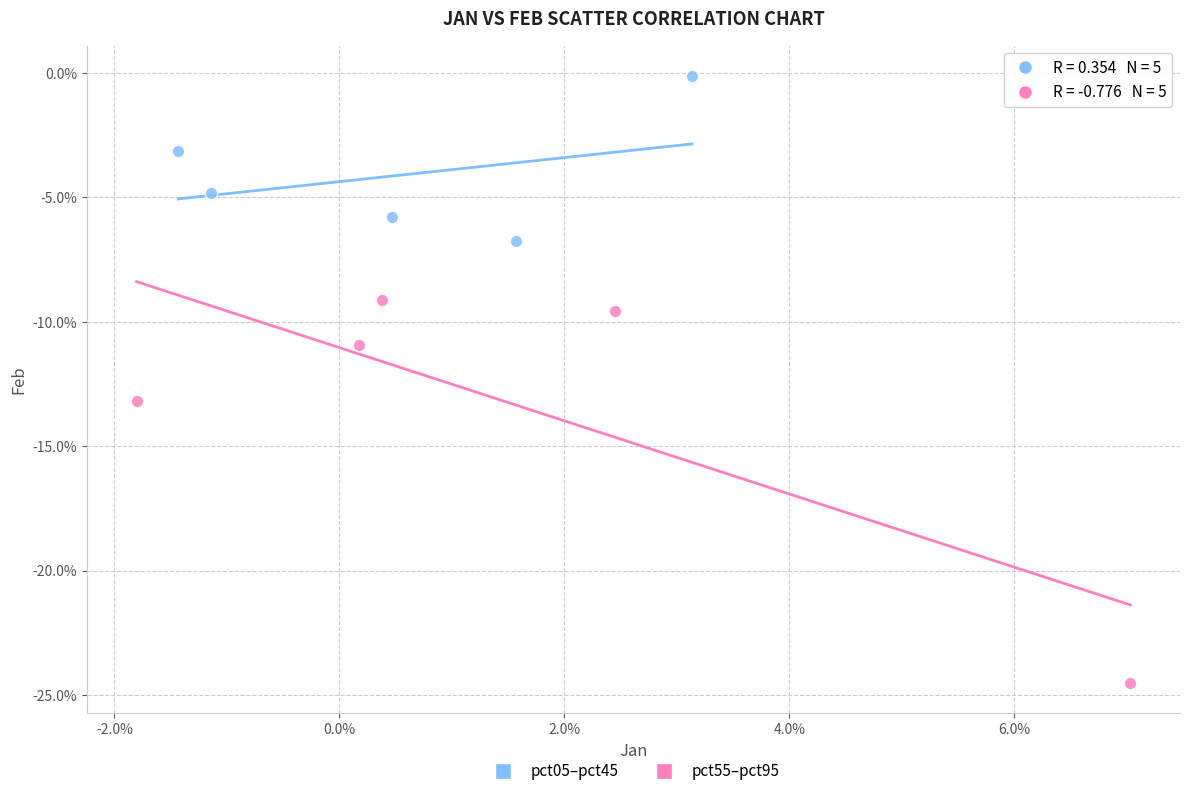

Which series has the largest Y range (max minus min)?

pct55–pct95